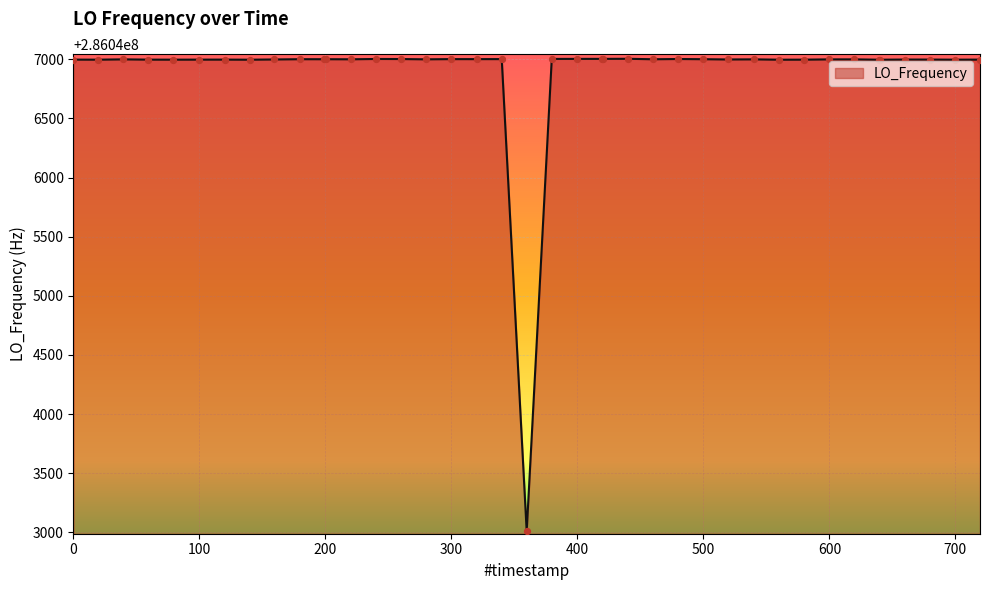

What is the smallest value displayed?

286043007.9